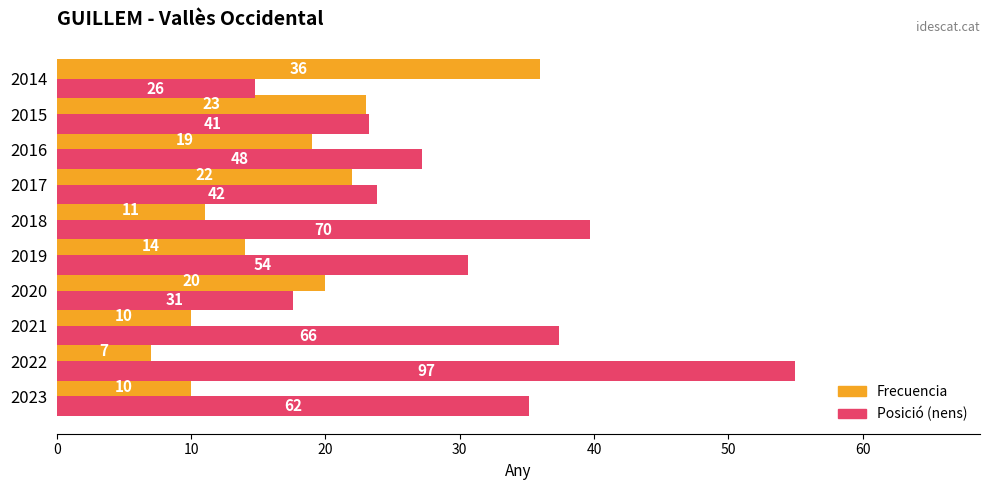

Which series has the largest range (max minus min)?

Posició (nens)